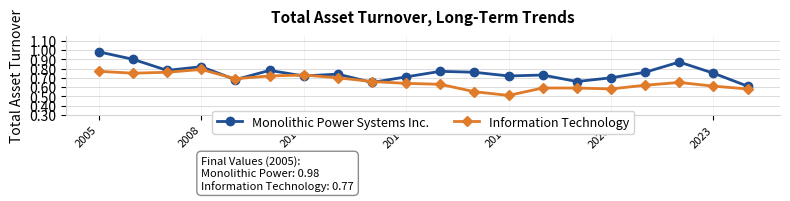

Rank the series by their maximum value, from highest to lowest.

Monolithic Power Systems Inc., Information Technology